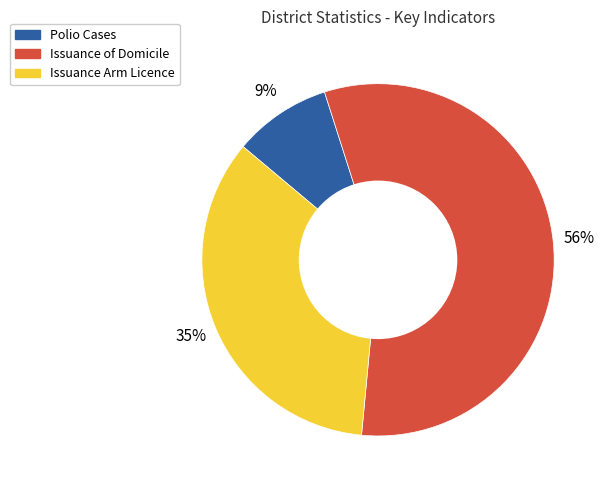

What is the largest slice in the pie chart?

Issuance of Domicile